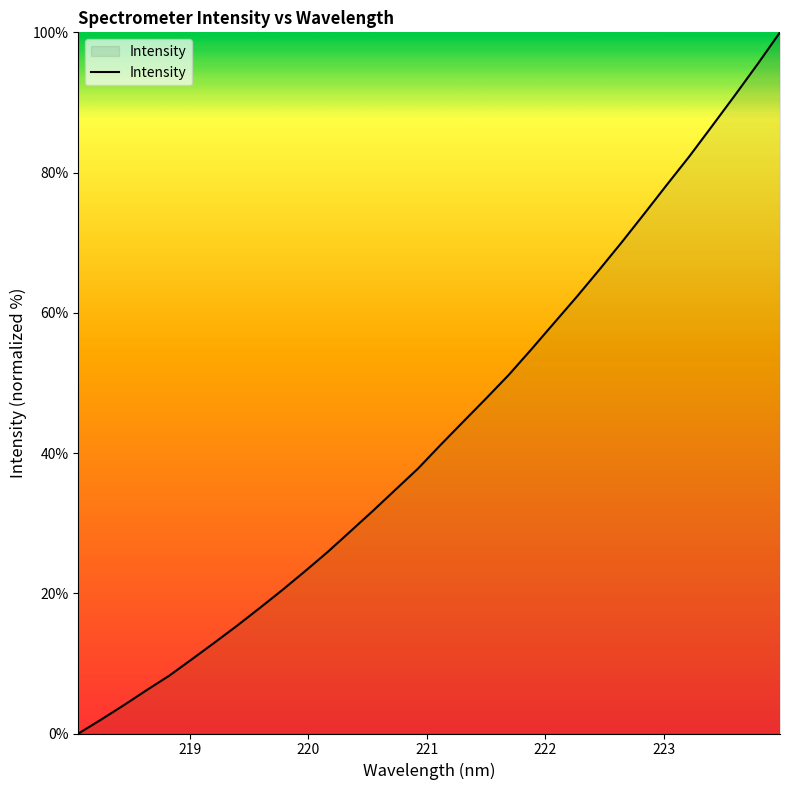

What is the maximum value shown in the chart?

100.0